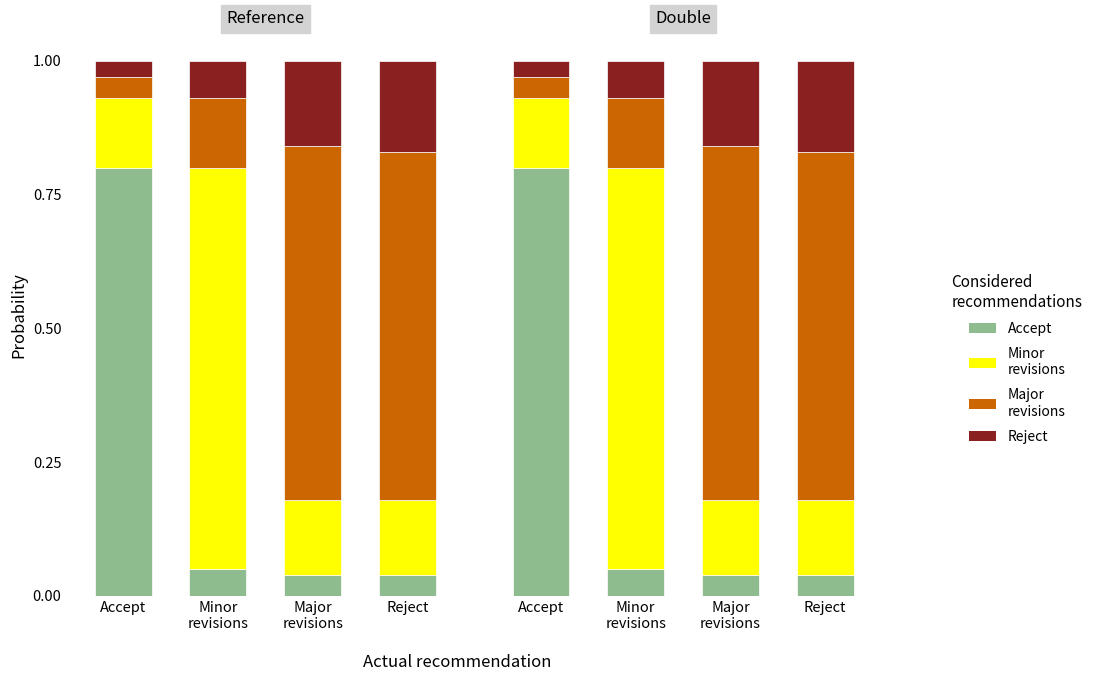

What position from the right is Major
revisions?

2